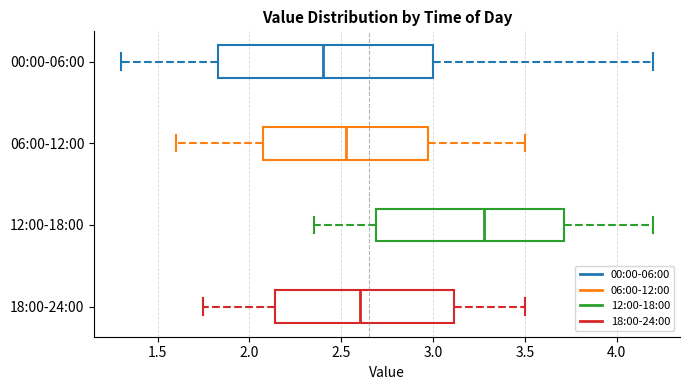

Reading bottom to top, read every box against the x-axis: the position of its median line, the range the box covers, and the ends of its whiskers. The values are not printed on the chart, so give them approximately, as read against the axis.

18:00-24:00: median 2.60, box 2.15 to 3.10, whiskers 1.75 to 3.50
12:00-18:00: median 3.30, box 2.70 to 3.70, whiskers 2.35 to 4.20
06:00-12:00: median 2.55, box 2.10 to 3.00, whiskers 1.60 to 3.50
00:00-06:00: median 2.40, box 1.85 to 3.00, whiskers 1.30 to 4.20